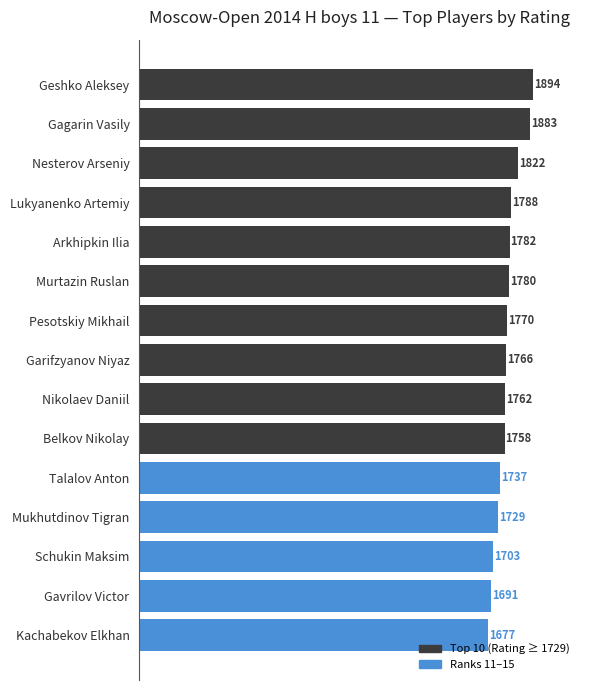

How many series are shown in this chart?

1